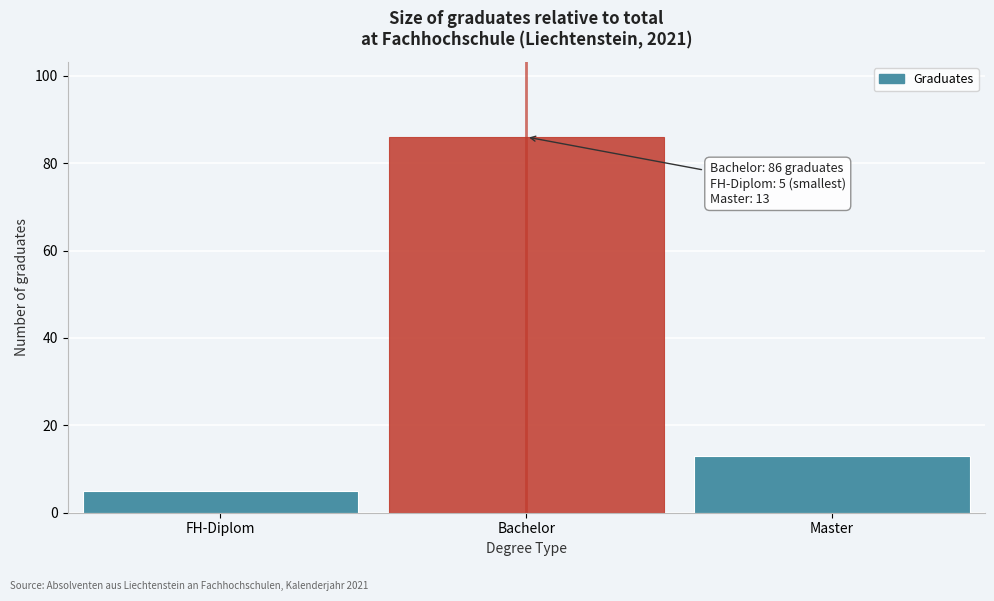

Reading left to right, extract all data points from this chart.

FH-Diplom=5	Bachelor=86	Master=13